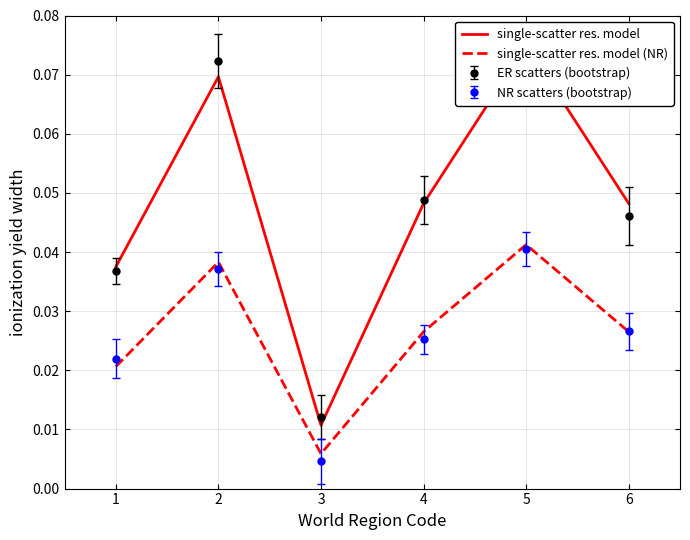

Reading left to right, transcribe all the data shown in this chart.

single-scatter res. model: 1=0.0	2=0.1	3=0.0	4=0.0	5=0.1	6=0.0
single-scatter res. model (NR): 1=0.0	2=0.0	3=0.0	4=0.0	5=0.0	6=0.0